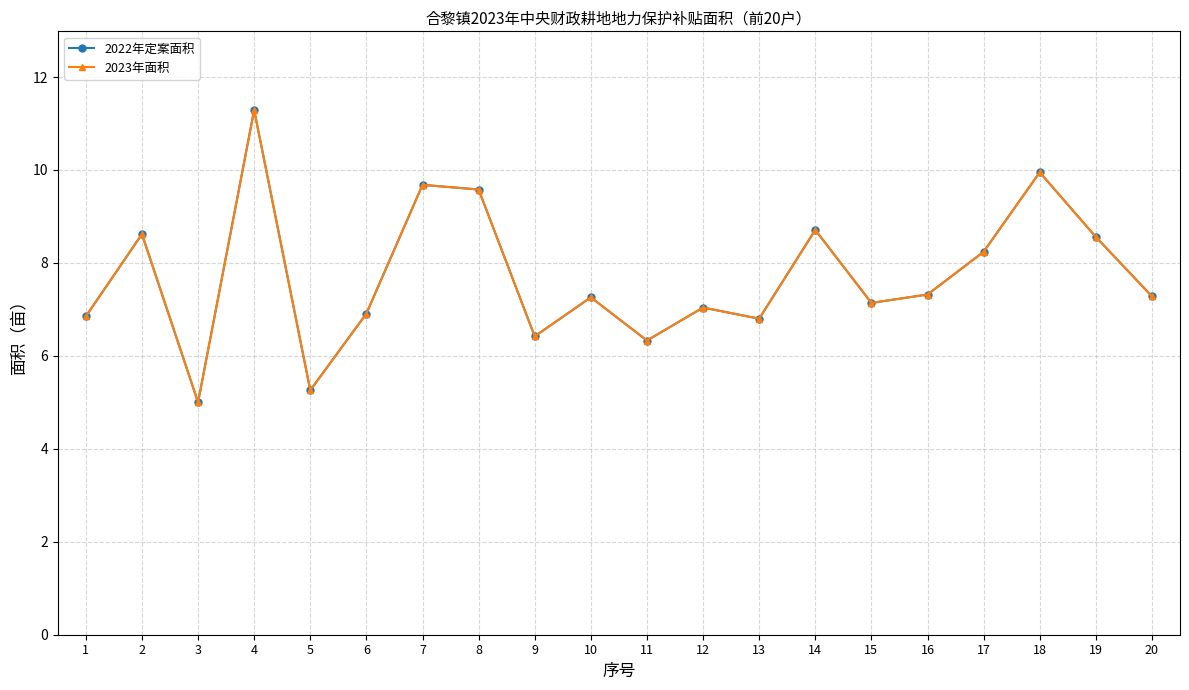

True or false: 2022年定案面积 and 2023年面积 intersect in this chart.

False